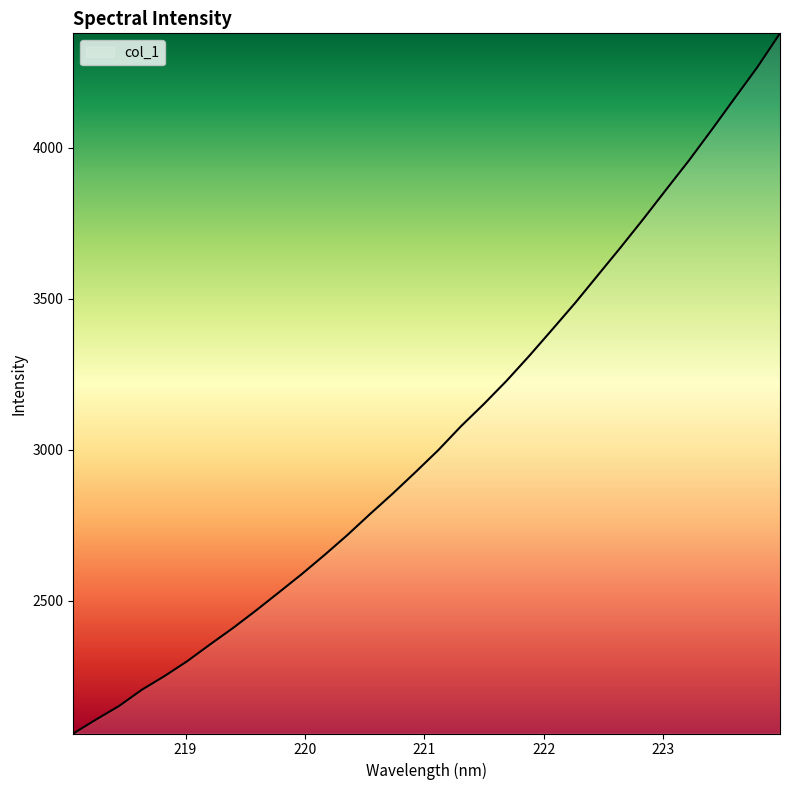

What is the maximum value shown in the chart?

4378.2